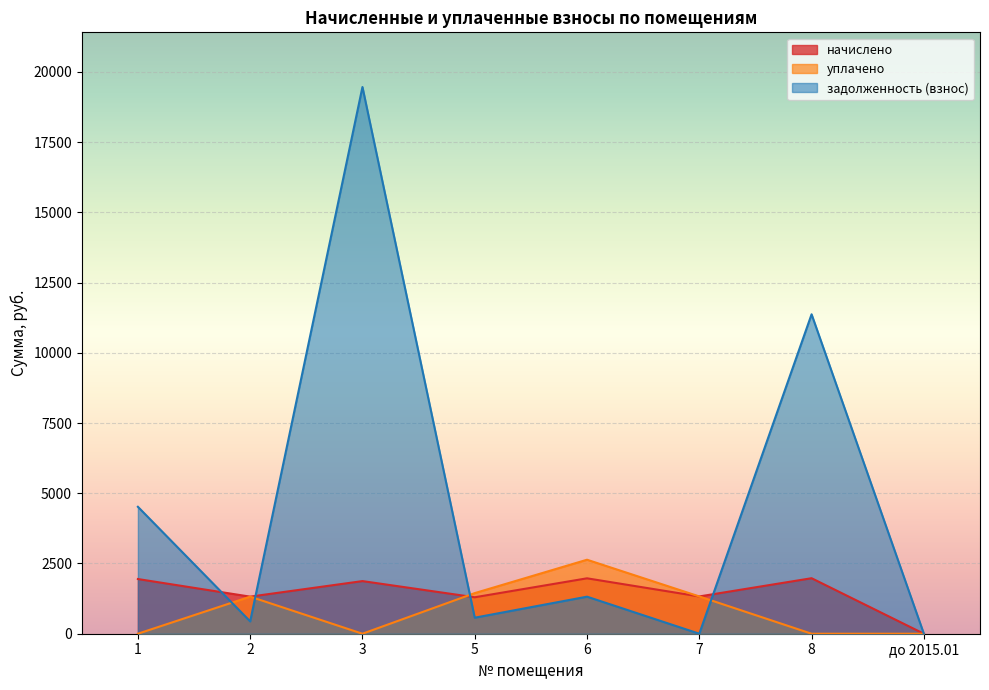

What is the difference between the highest and lowest values at 1?

4517.9